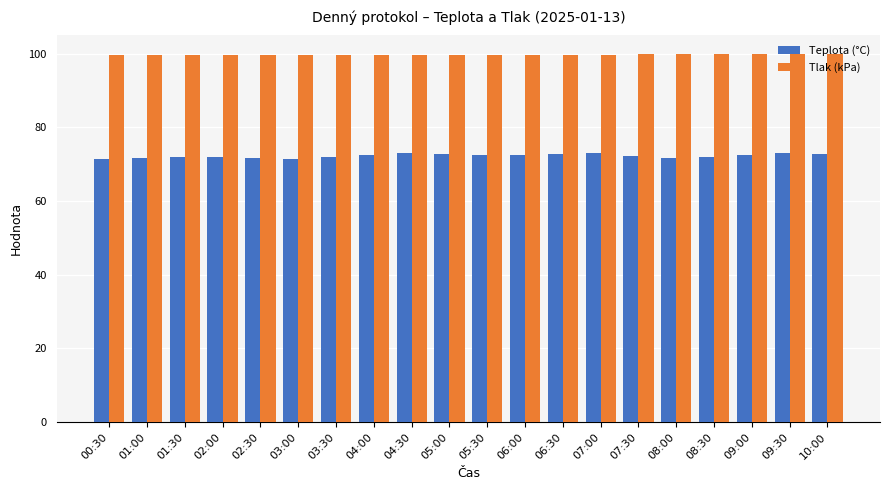

At how many categories does at least one series exceed 88?

20